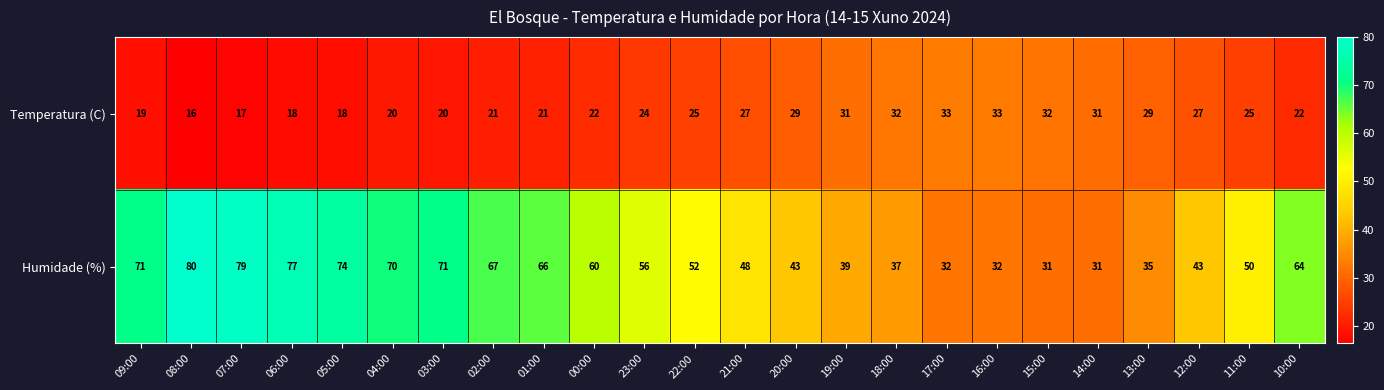

The value of Temperatura (C) at 06:00 is 26. True or false?

False